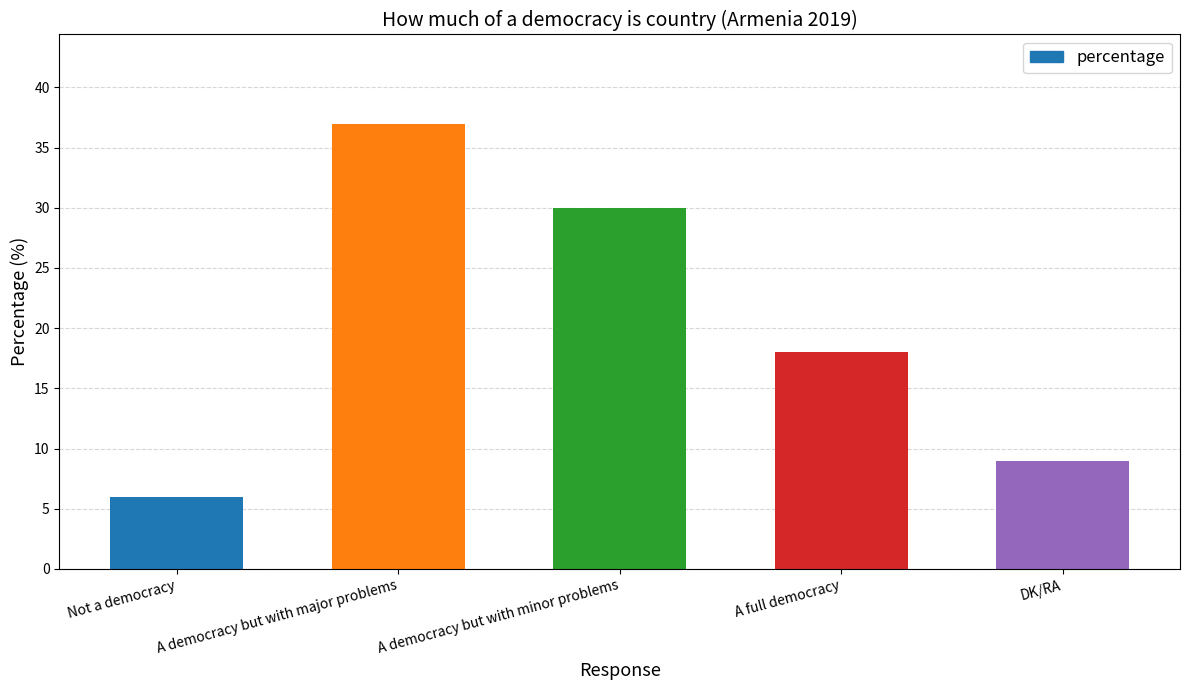

Which has a higher value, DK/RA or A democracy but with minor problems?

A democracy but with minor problems